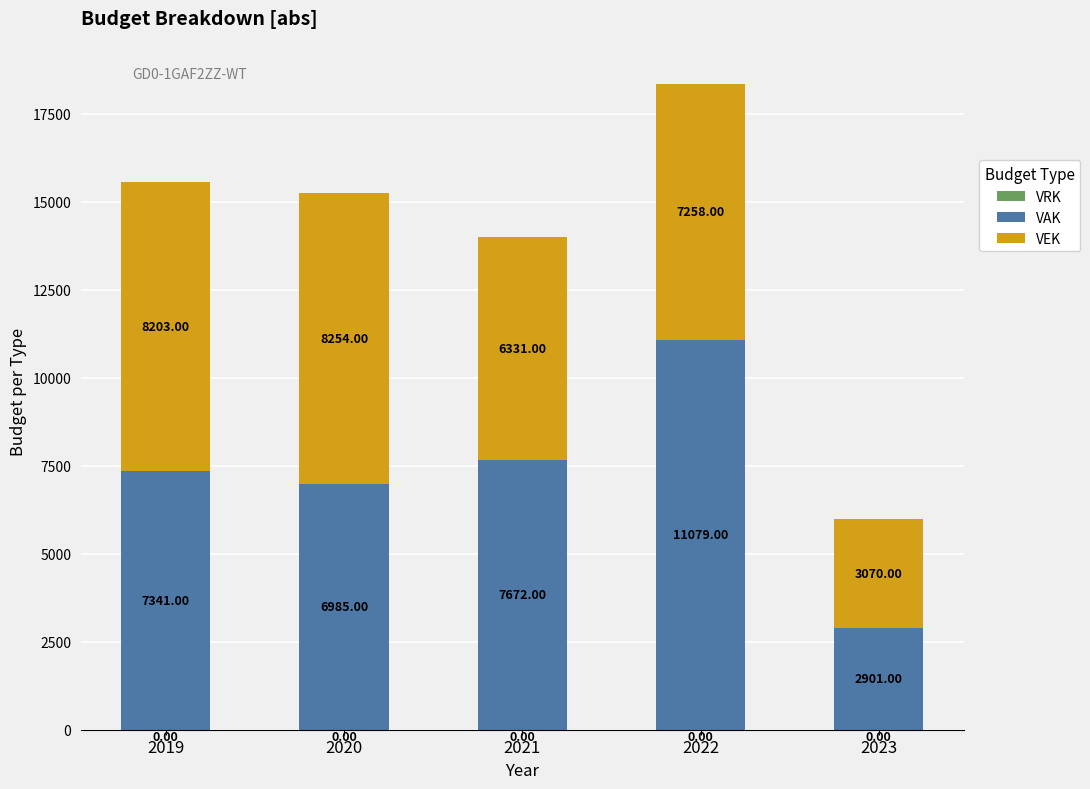

Rank the categories by VAK value from lowest to highest.

2023, 2020, 2019, 2021, 2022